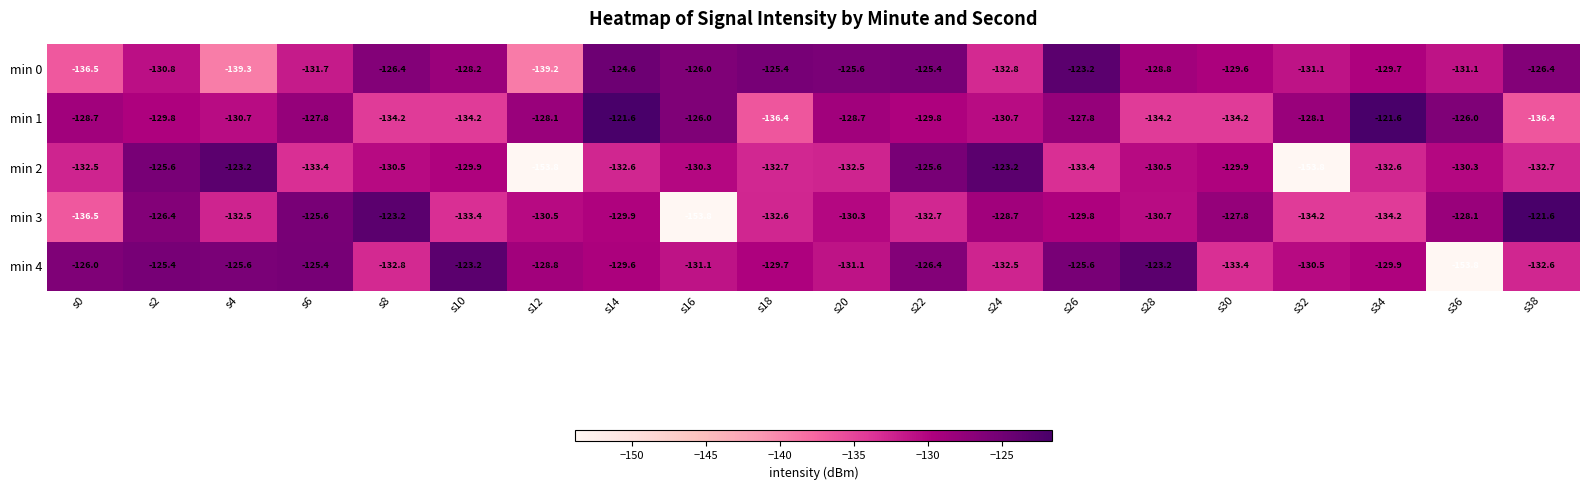

Is it true that min 4 equals -35.8 at s28?

False